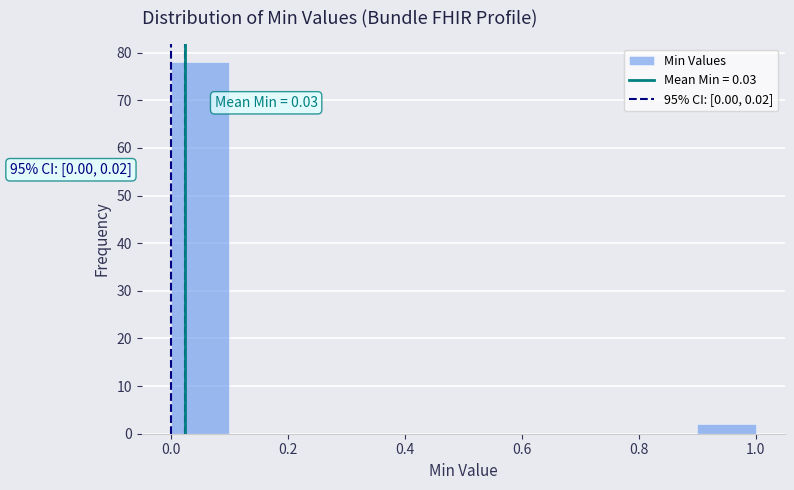

Over which range of the x-axis is the bar tallest?

0.0 to 0.1